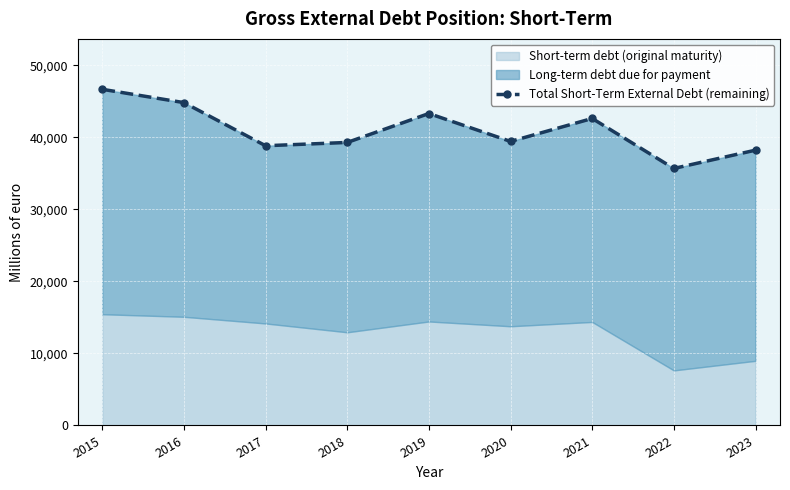

The value at 2016 is 80247. True or false?

False